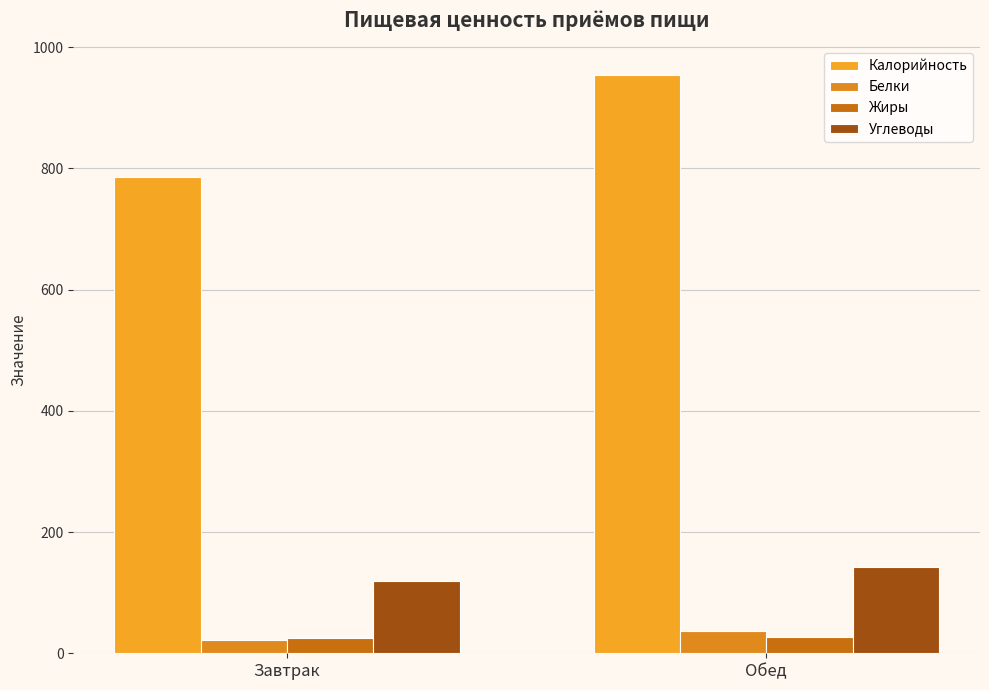

Where does the Углеводы series first go above 142?

Обед